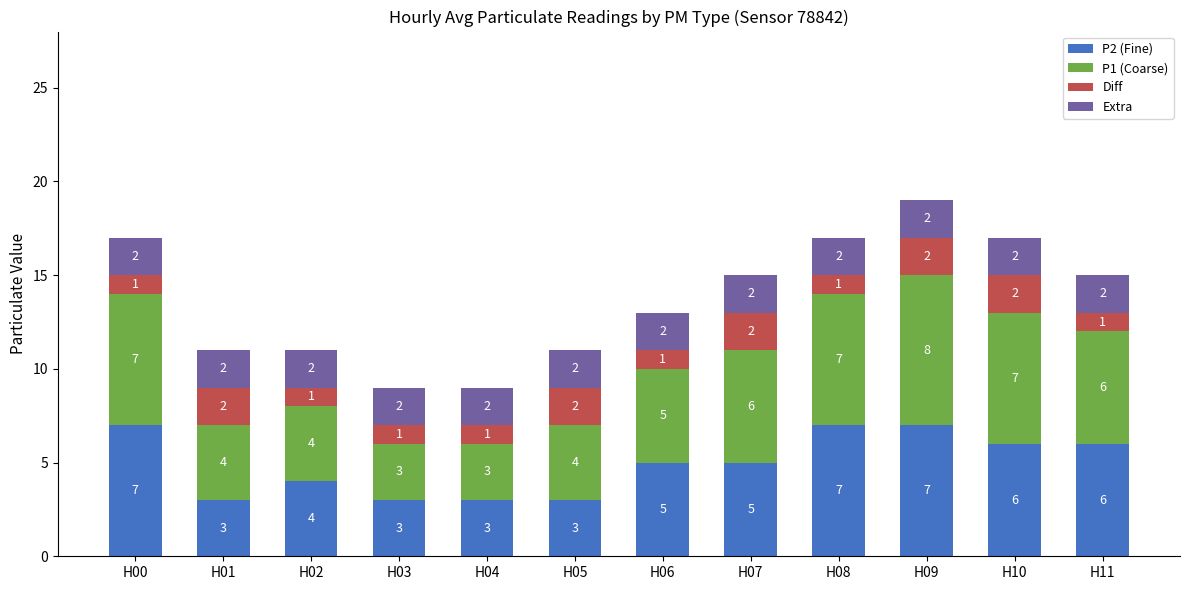

How many data points in P2 (Fine) are less than 5?

5